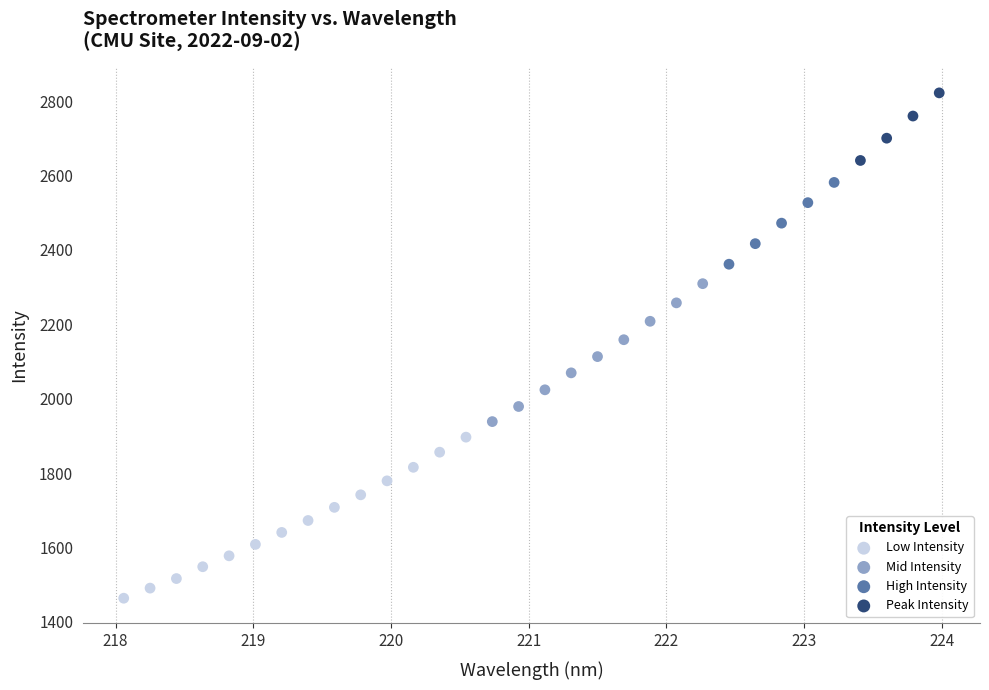

Which series reaches the minimum Y coordinate?

Low Intensity